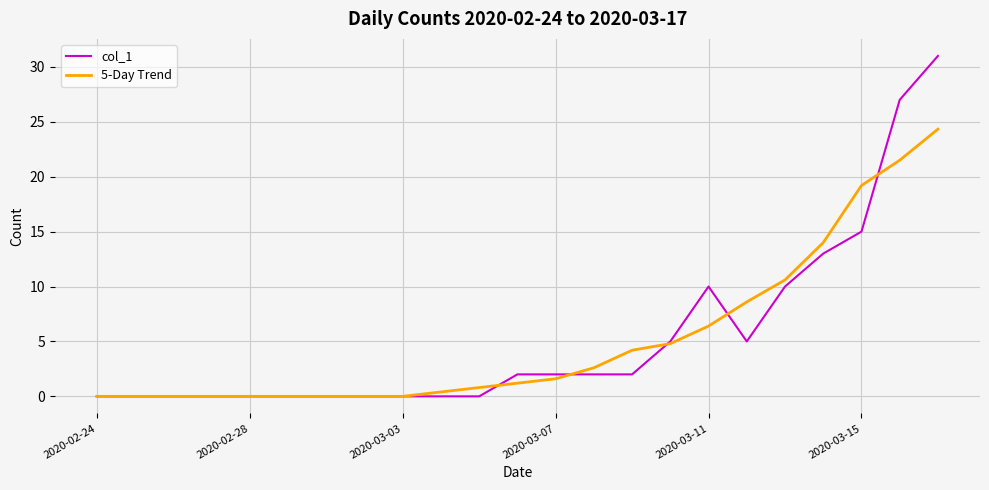

List the series in order of their peak value, highest first.

col_1, 5-Day Trend